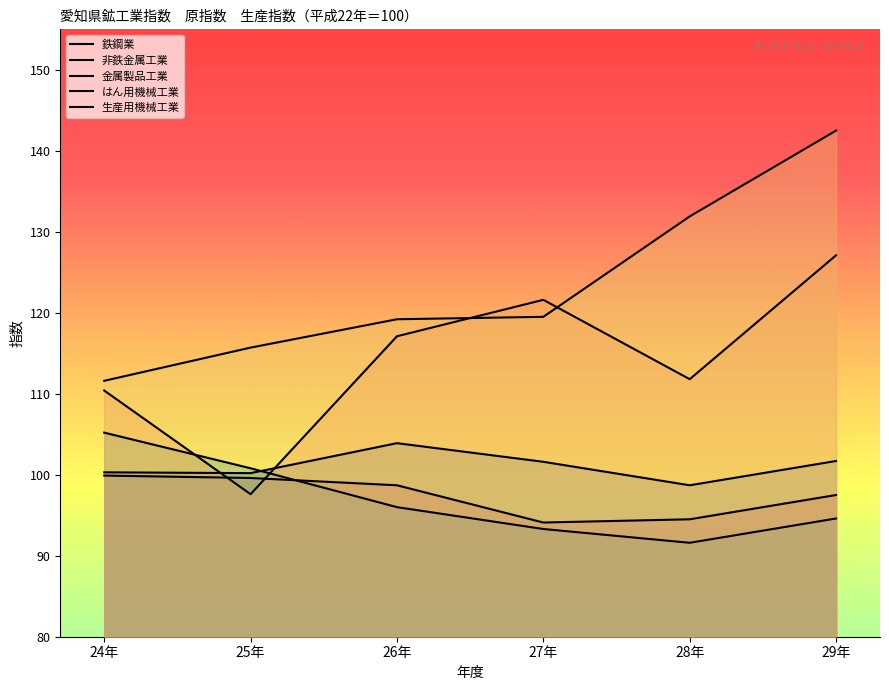

At how many categories does at least one series exceed 97?

6